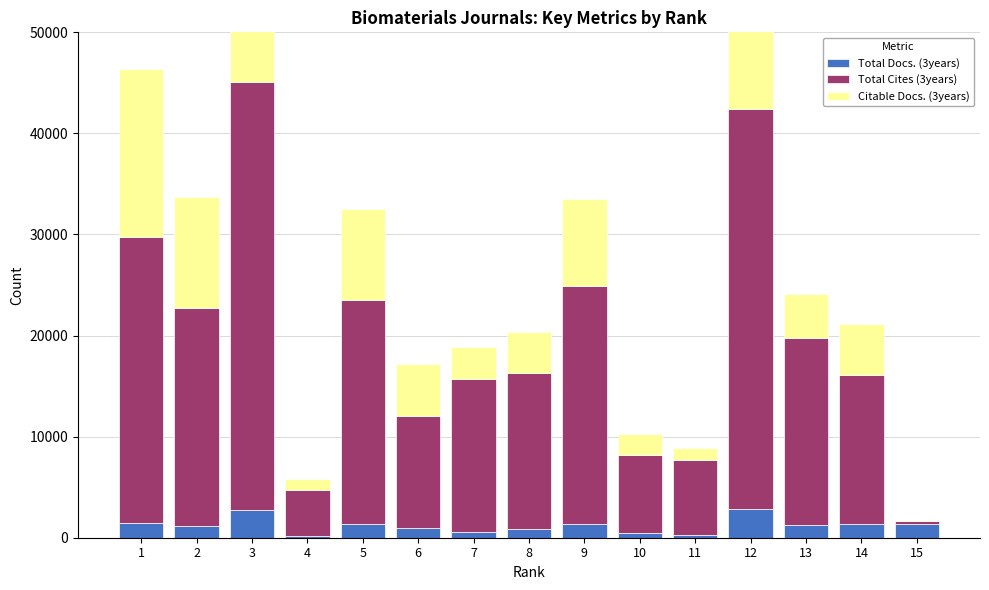

Are the bars horizontal?

No